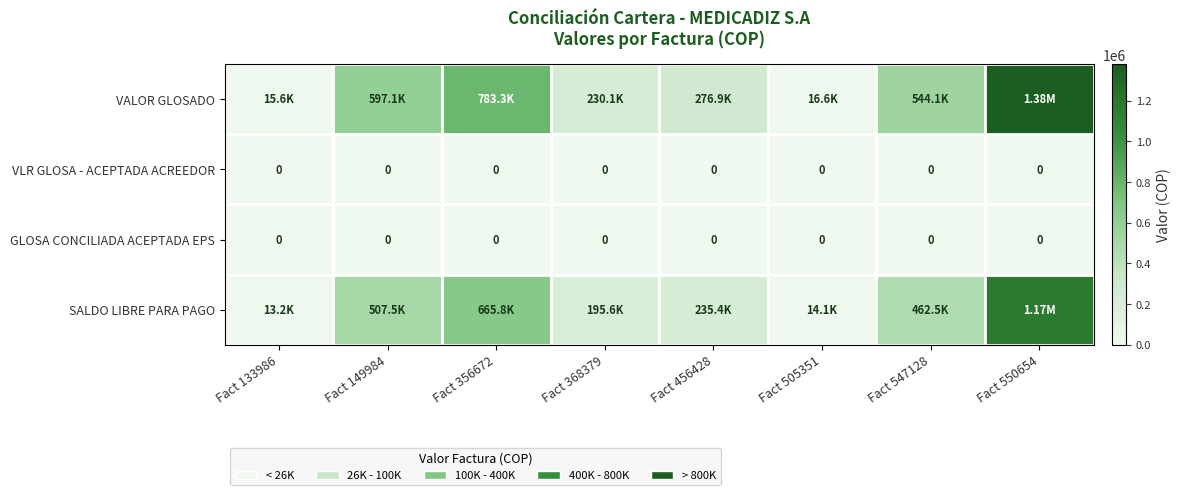

Which series has the largest total across all categories?

VALOR GLOSADO